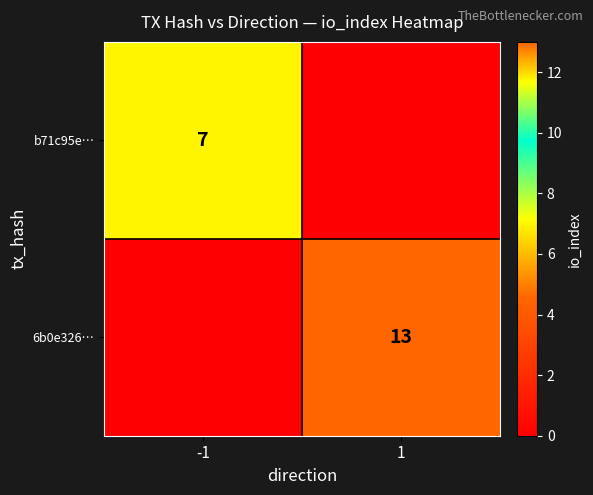

Is it true that b71c95e… equals 7 at -1?

True